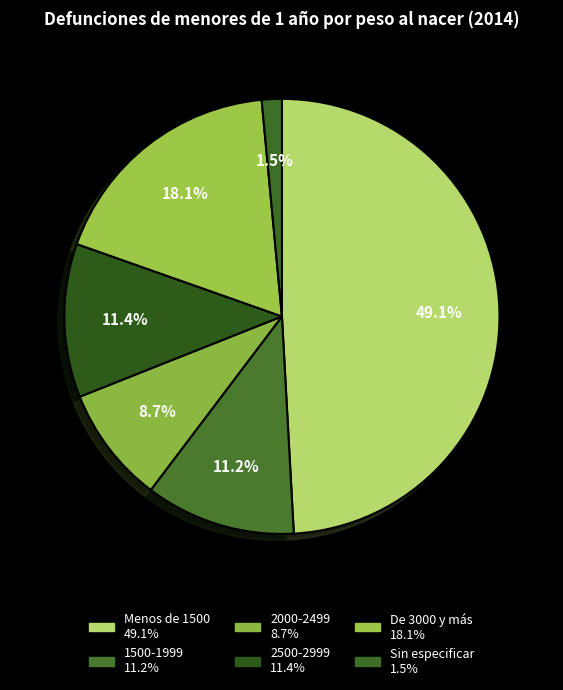

Approximately how many times larger is the value at 2500-2999 compared to 2000-2499?

1.3